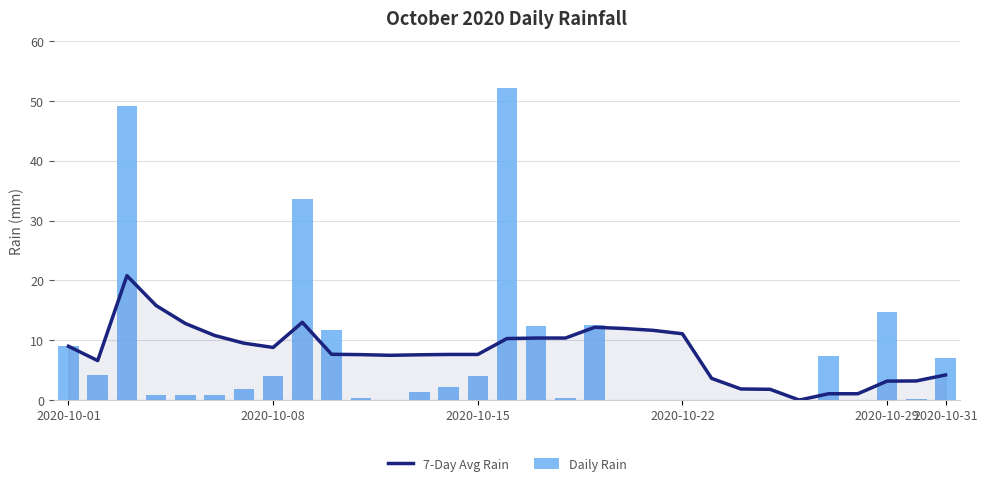

What are all the series names shown in the legend?

7-Day Avg Rain, Daily Rain